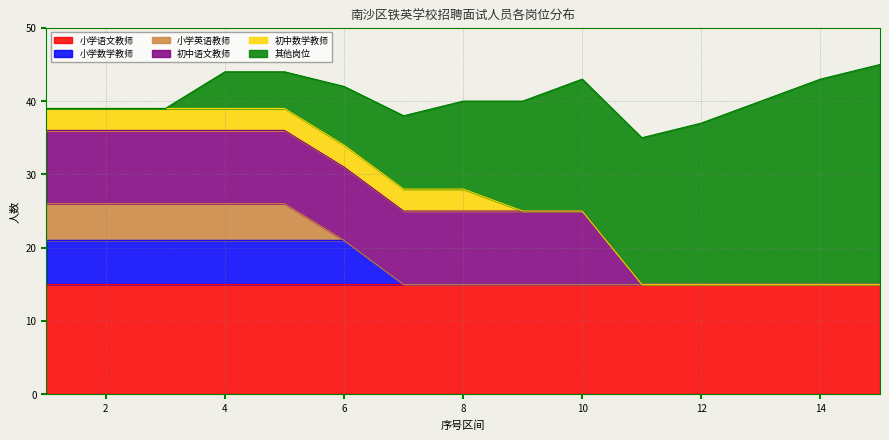

How many times do 其他岗位 and 小学数学教师 cross each other?

1